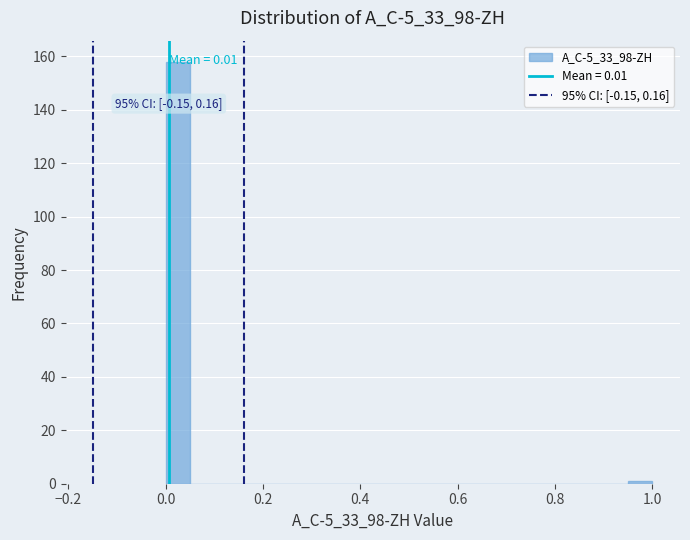

Read against the x-axis, roughly where is the centre of the tallest bar?

0.02